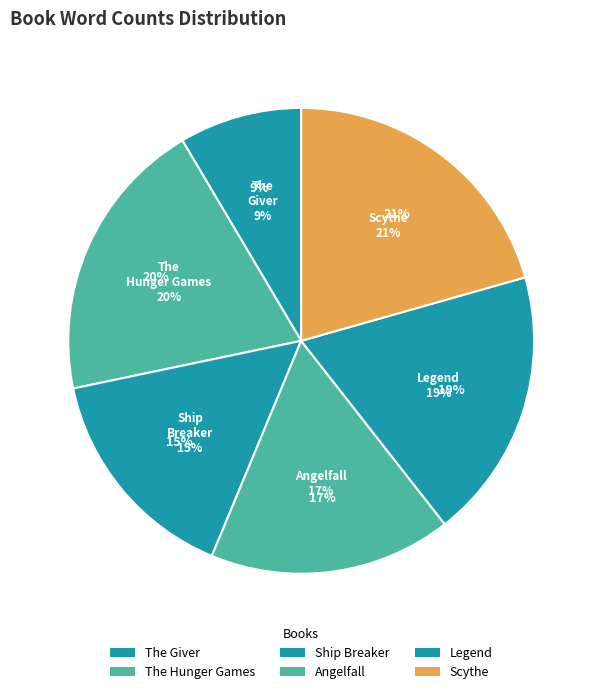

True or false: Angelfall accounts for 17% of the total.

True